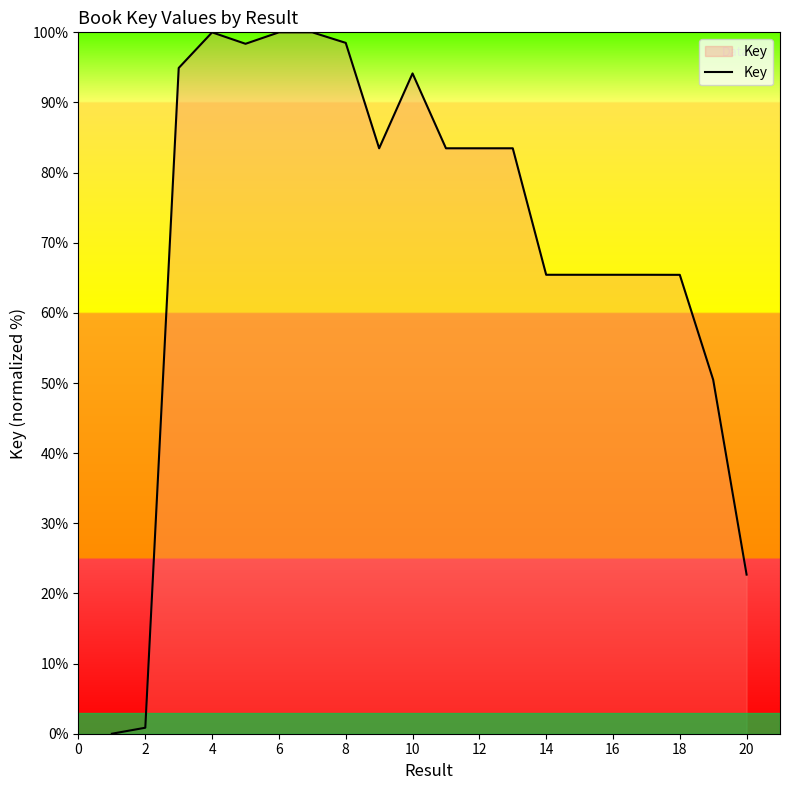

What is the maximum value shown in the chart?

100.0